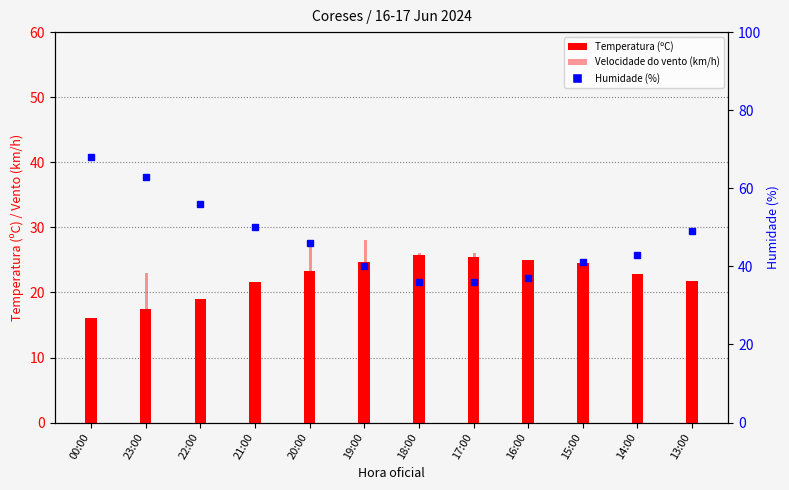

Which series has the largest total across all categories?

Temperatura (ºC)